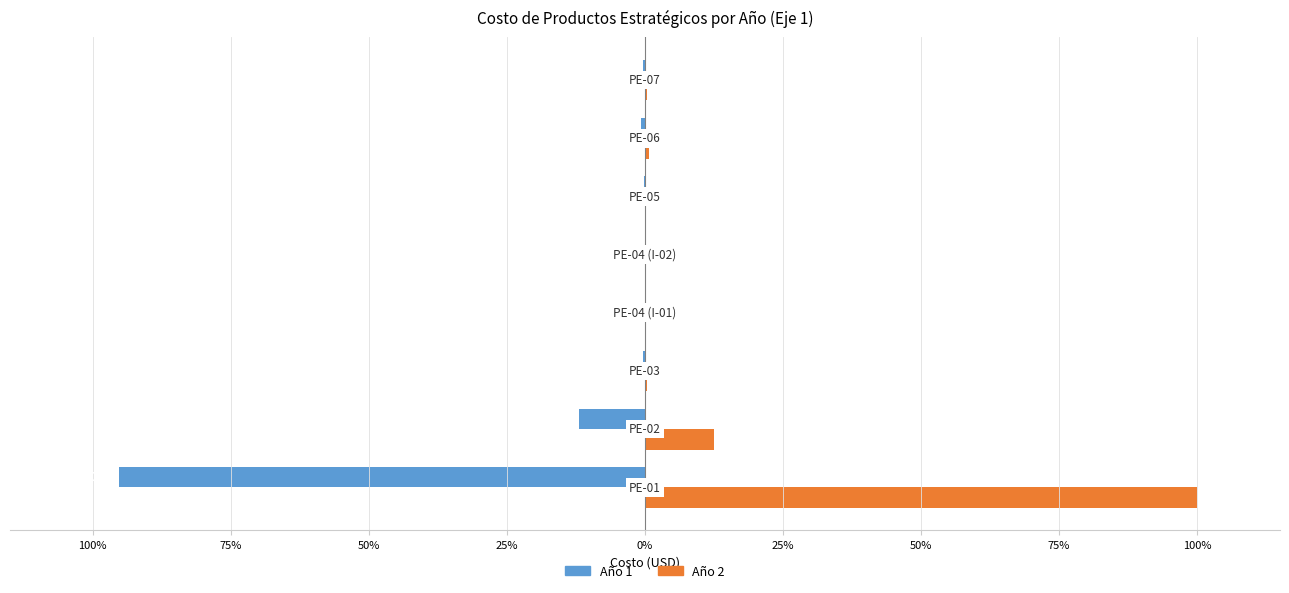

What are all the series names shown in the legend?

Año 1, Año 2